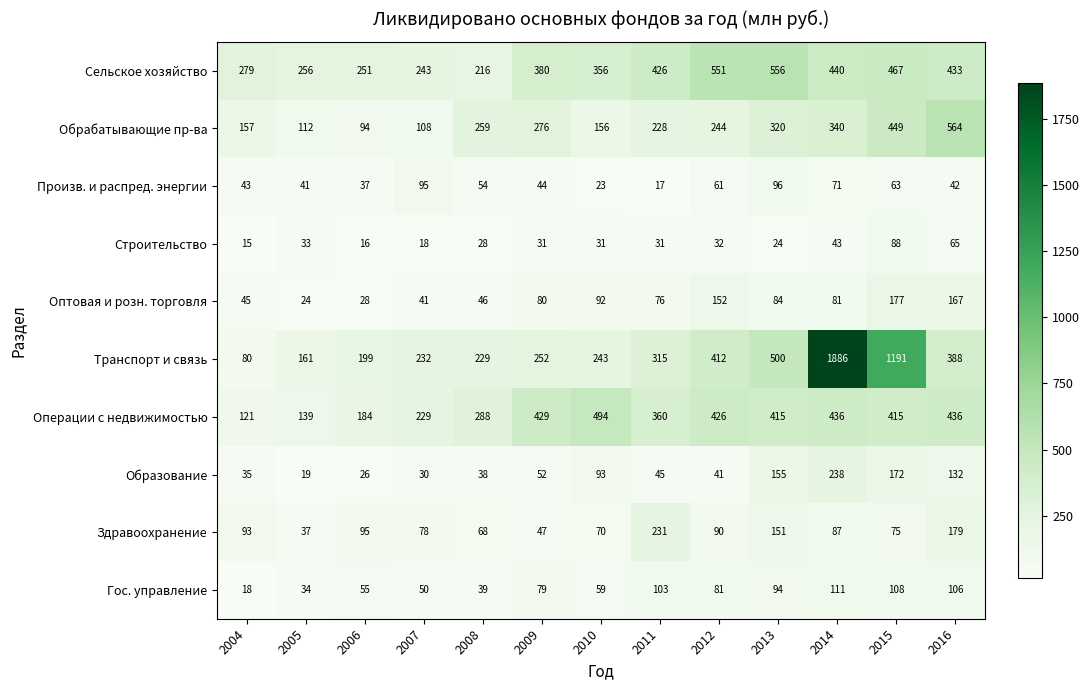

True or false: Операции с недвижимостью has a value of 436 at 2016.

True